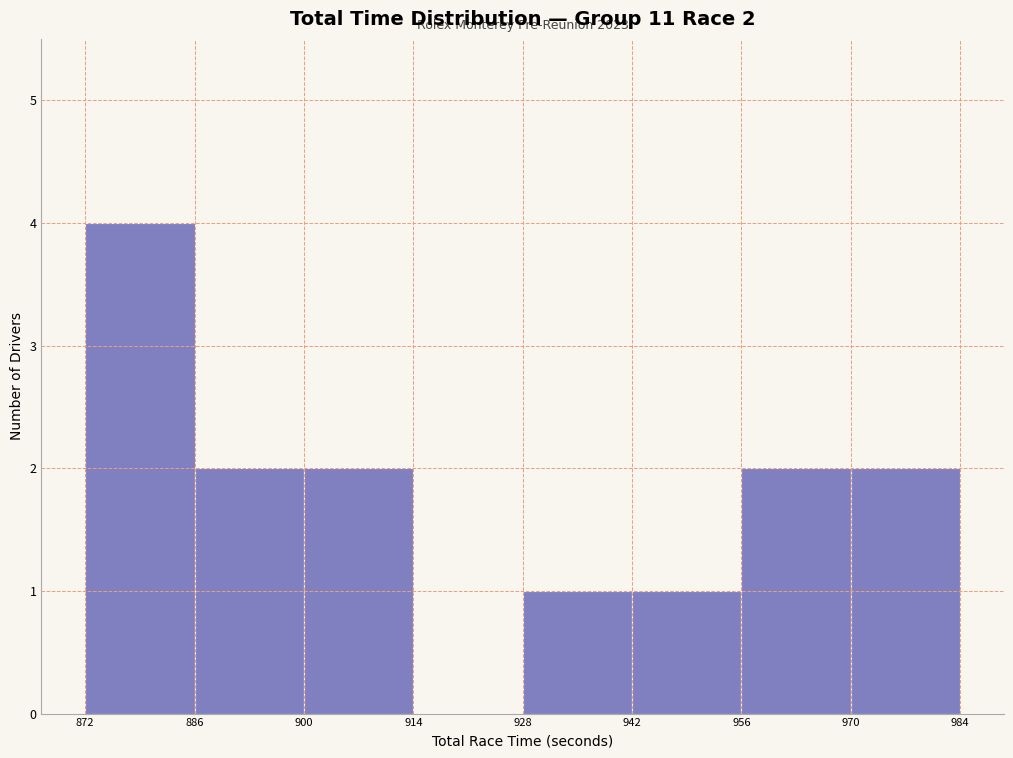

Which range on the x-axis has the tallest bar?

872 to 886